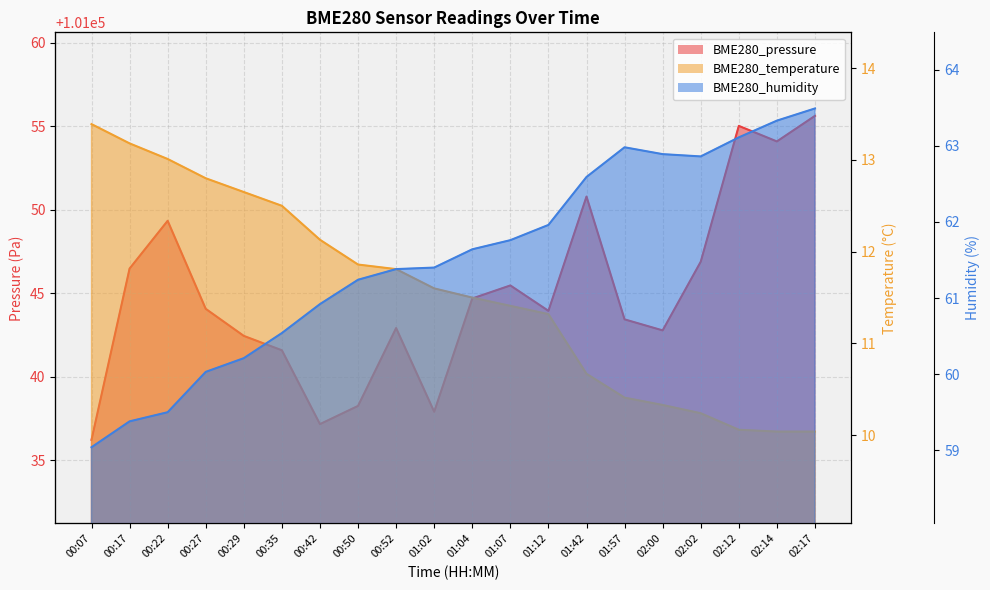

Reading left to right, transcribe all the data shown in this chart.

BME280_pressure: 00:07=101036.2	00:17=101046.5	00:22=101049.3	00:27=101044.1	00:29=101042.4	00:35=101041.6	00:42=101037.2	00:50=101038.3	00:52=101042.9	01:02=101037.9	01:04=101044.7	01:07=101045.5	01:12=101043.9	01:42=101050.8	01:57=101043.4	02:00=101042.8	02:02=101046.9	02:12=101055.0	02:14=101054.1	02:17=101055.6
BME280_temperature: 00:07=13.4	00:17=13.2	00:22=13.0	00:27=12.8	00:29=12.7	00:35=12.5	00:42=12.1	00:50=11.9	00:52=11.8	01:02=11.6	01:04=11.5	01:07=11.4	01:12=11.3	01:42=10.7	01:57=10.4	02:00=10.3	02:02=10.2	02:12=10.1	02:14=10.0	02:17=10.0
BME280_humidity: 00:07=59.0	00:17=59.4	00:22=59.5	00:27=60.0	00:29=60.2	00:35=60.5	00:42=60.9	00:50=61.2	00:52=61.4	01:02=61.4	01:04=61.6	01:07=61.8	01:12=62.0	01:42=62.6	01:57=63.0	02:00=62.9	02:02=62.9	02:12=63.1	02:14=63.3	02:17=63.5